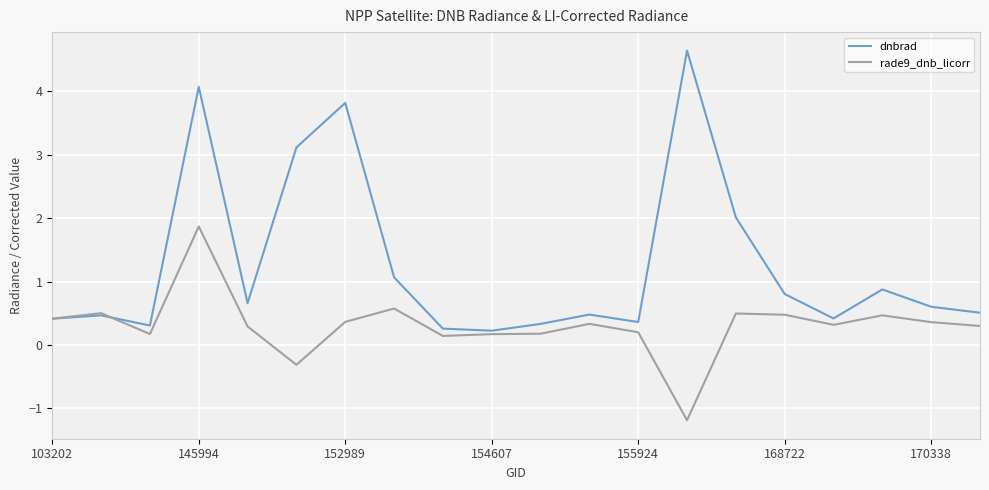

Count the number of categories in the chart.

20